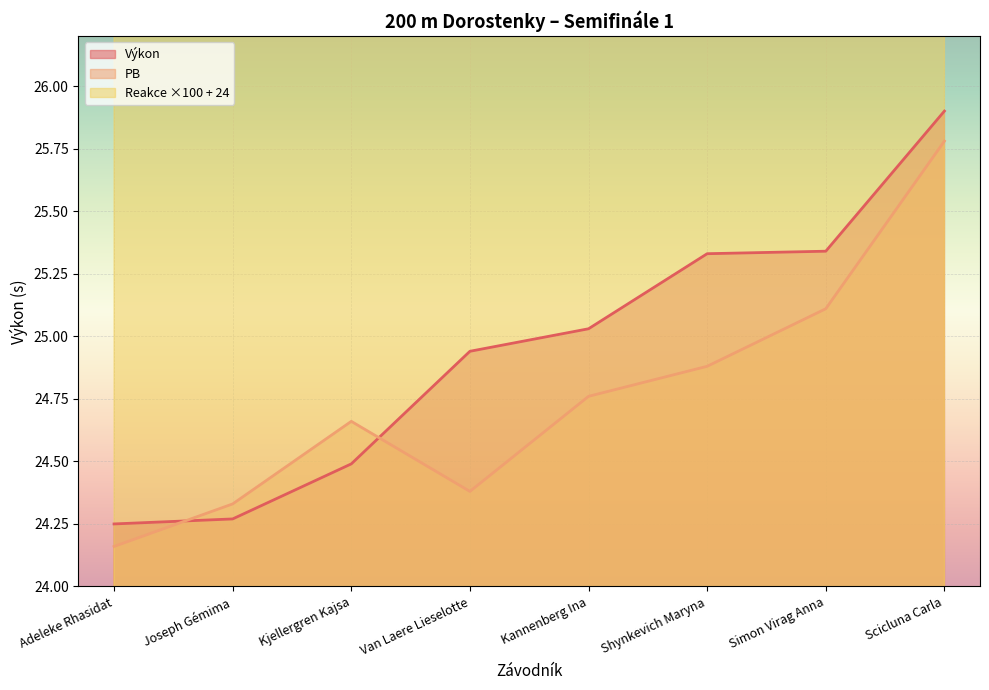

At which category is the sum across all series the highest?

Scicluna Carla